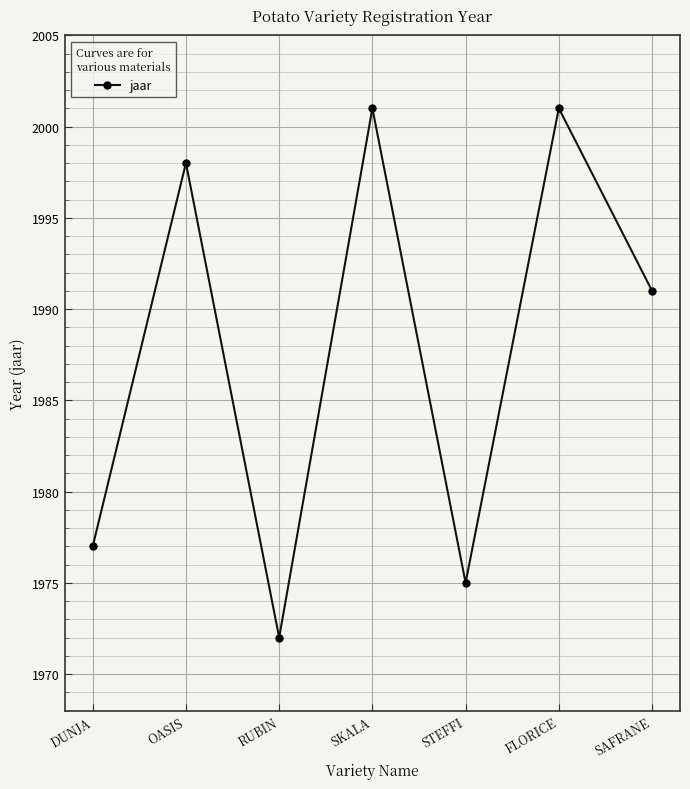

What is the value of the 4th point from the left?

2001